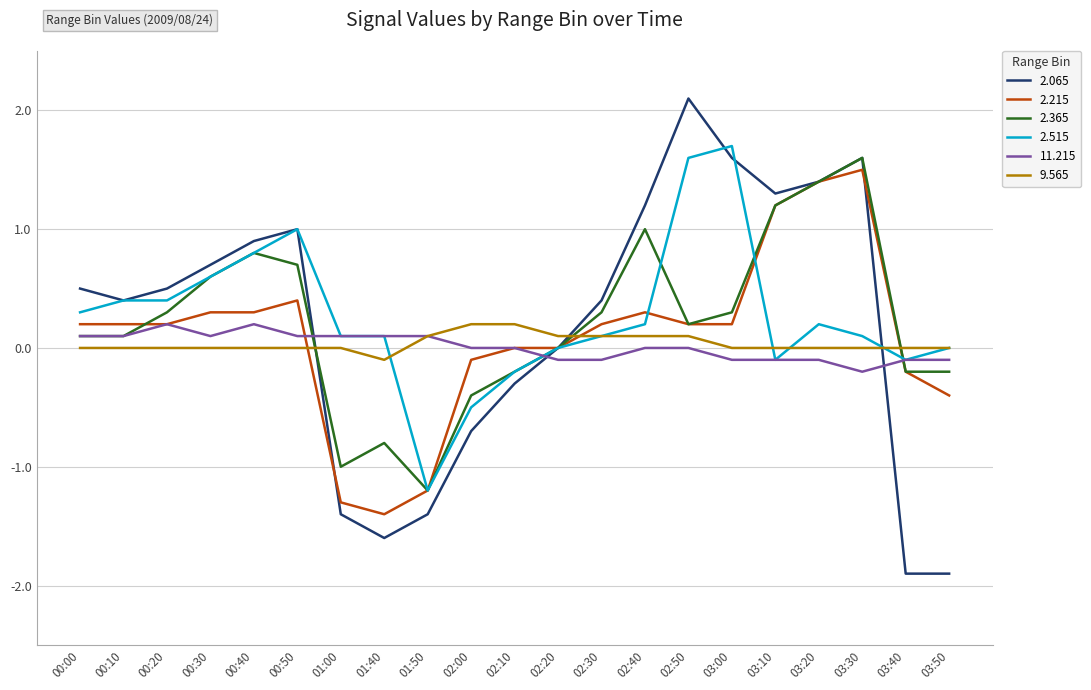

Between which two adjacent categories do 11.215 and 2.065 first intersect?

00:50 and 01:00